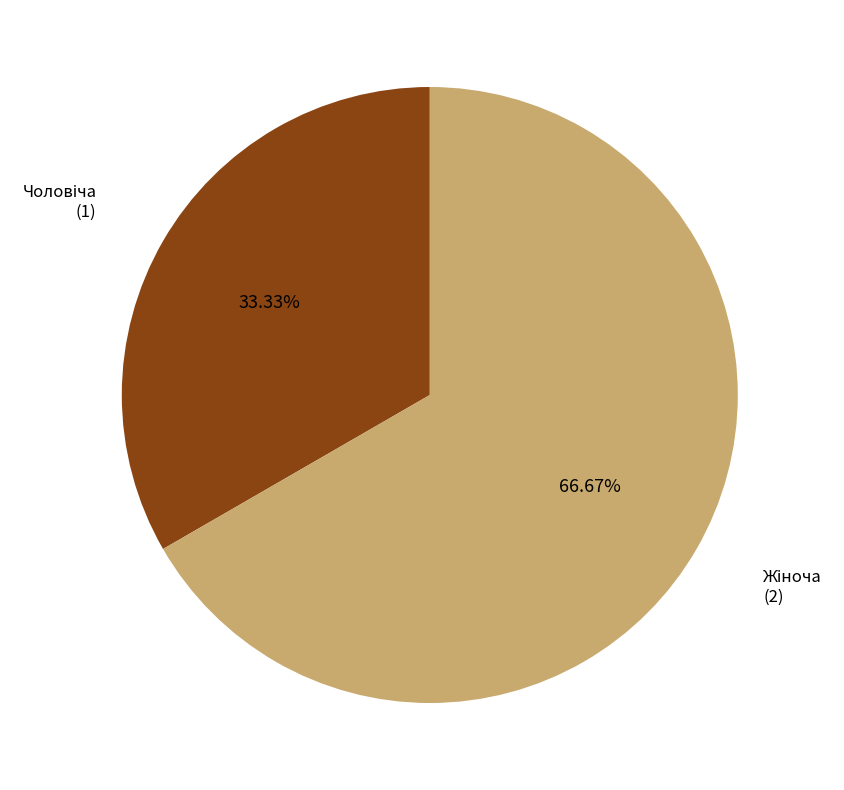

Does any single category account for the majority?

Yes